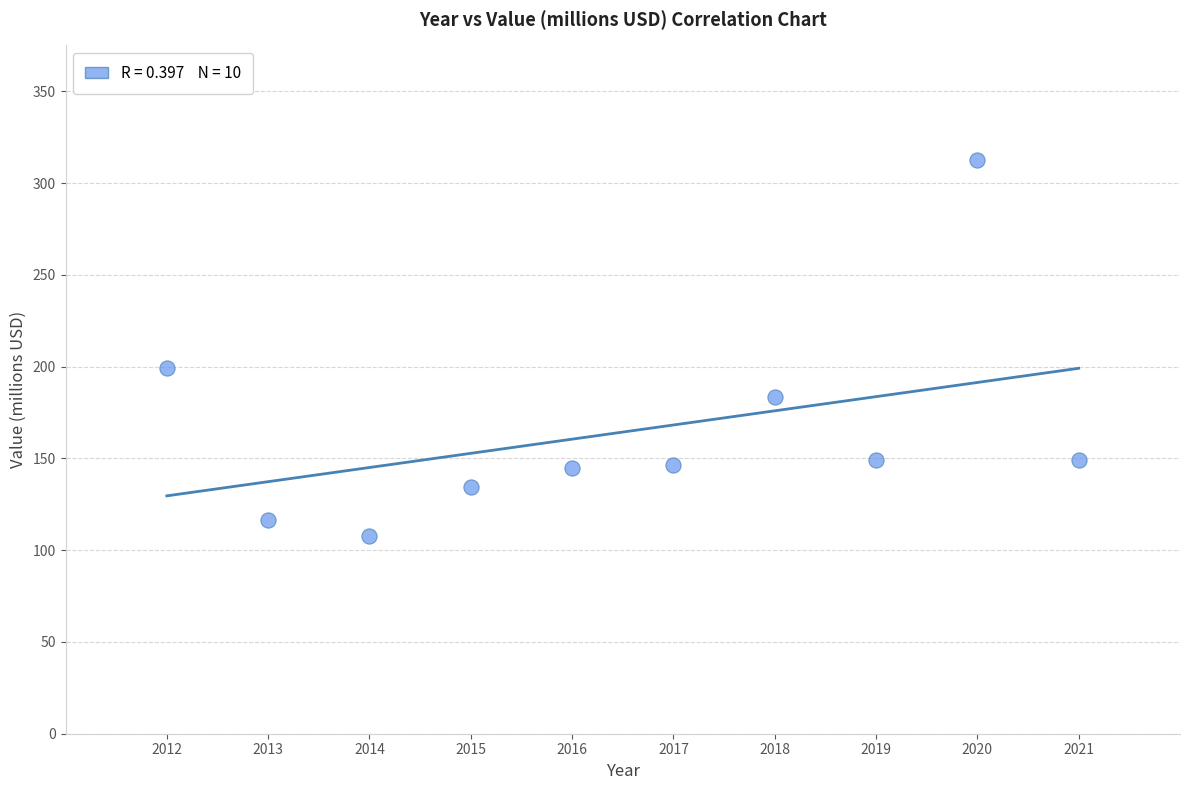

What Y value in the scatter plot is closest to 210?

199.5